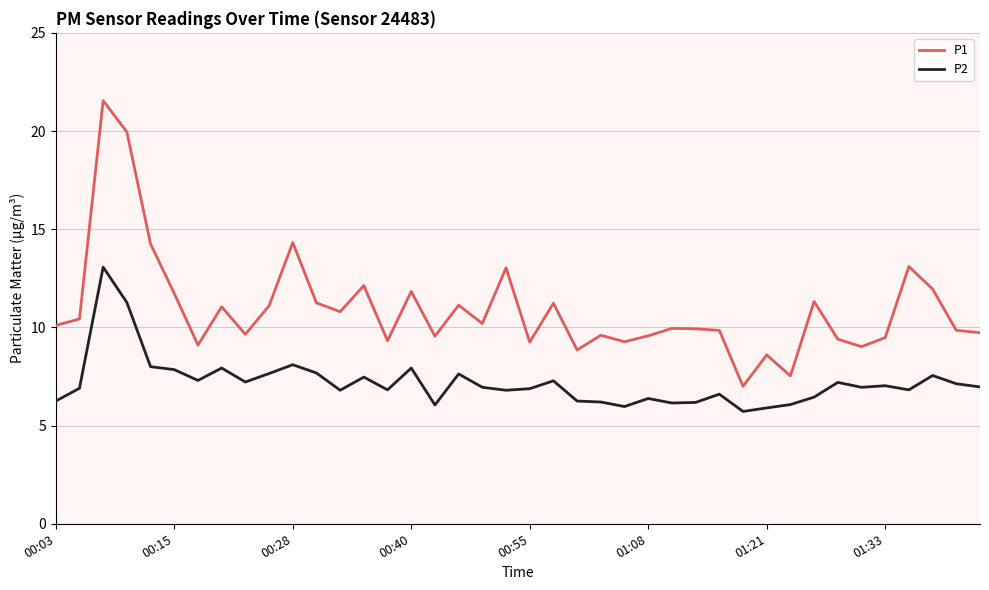

What are all the series names shown in the legend?

P1, P2